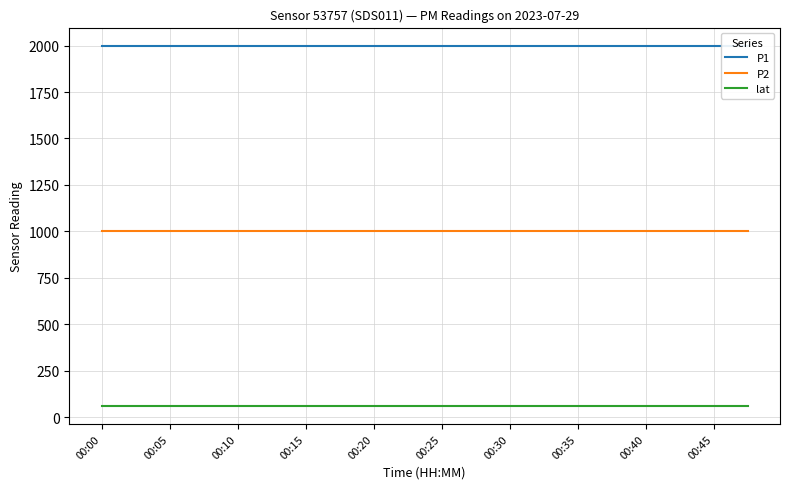

True or false: P2 and lat cross at least once.

False